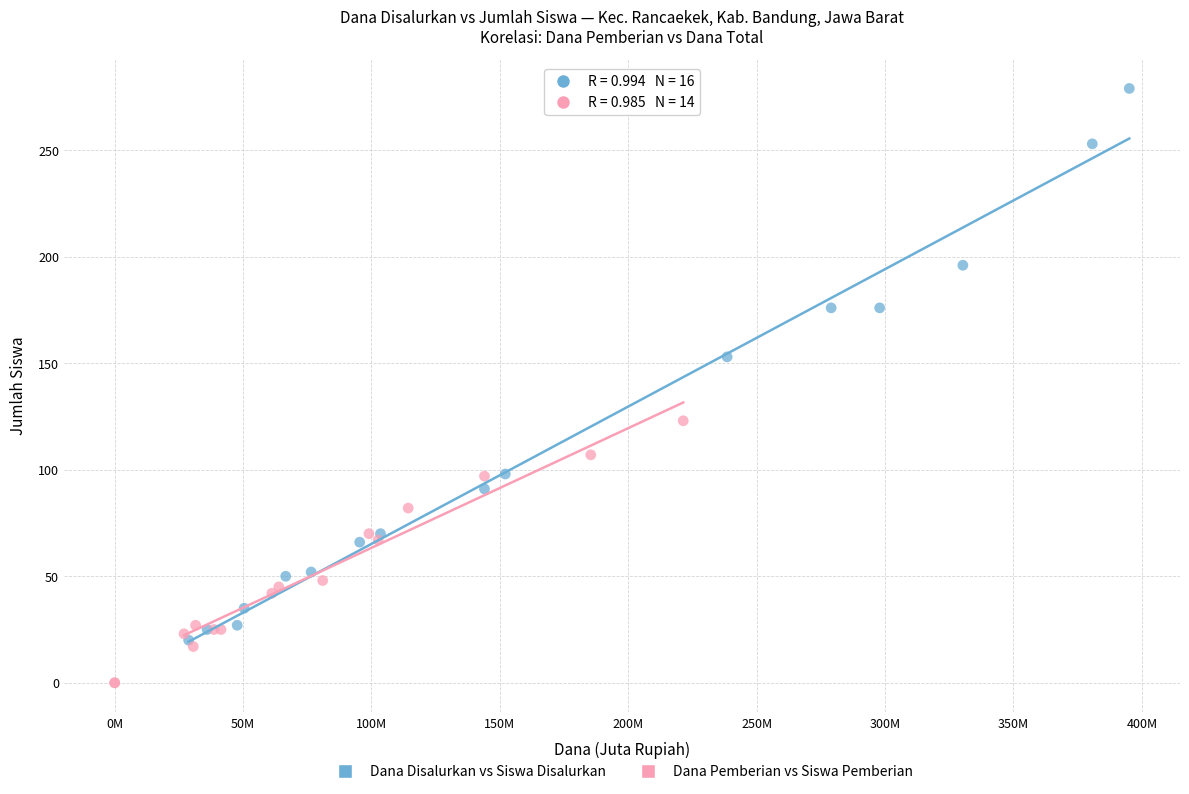

What are all the series names shown in the legend?

Dana Disalurkan vs Siswa Disalurkan, Dana Pemberian vs Siswa Pemberian